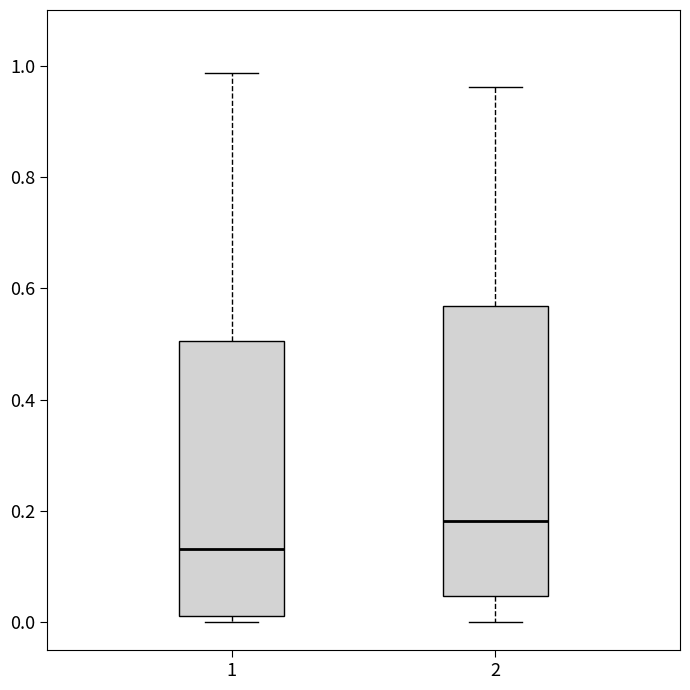

Which box's median line is the lowest?

1